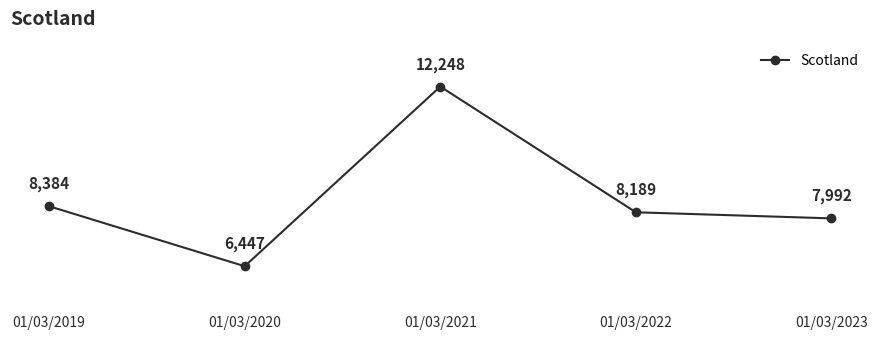

What is the ratio of the value at 01/03/2022 to the value at 01/03/2023?

1.0